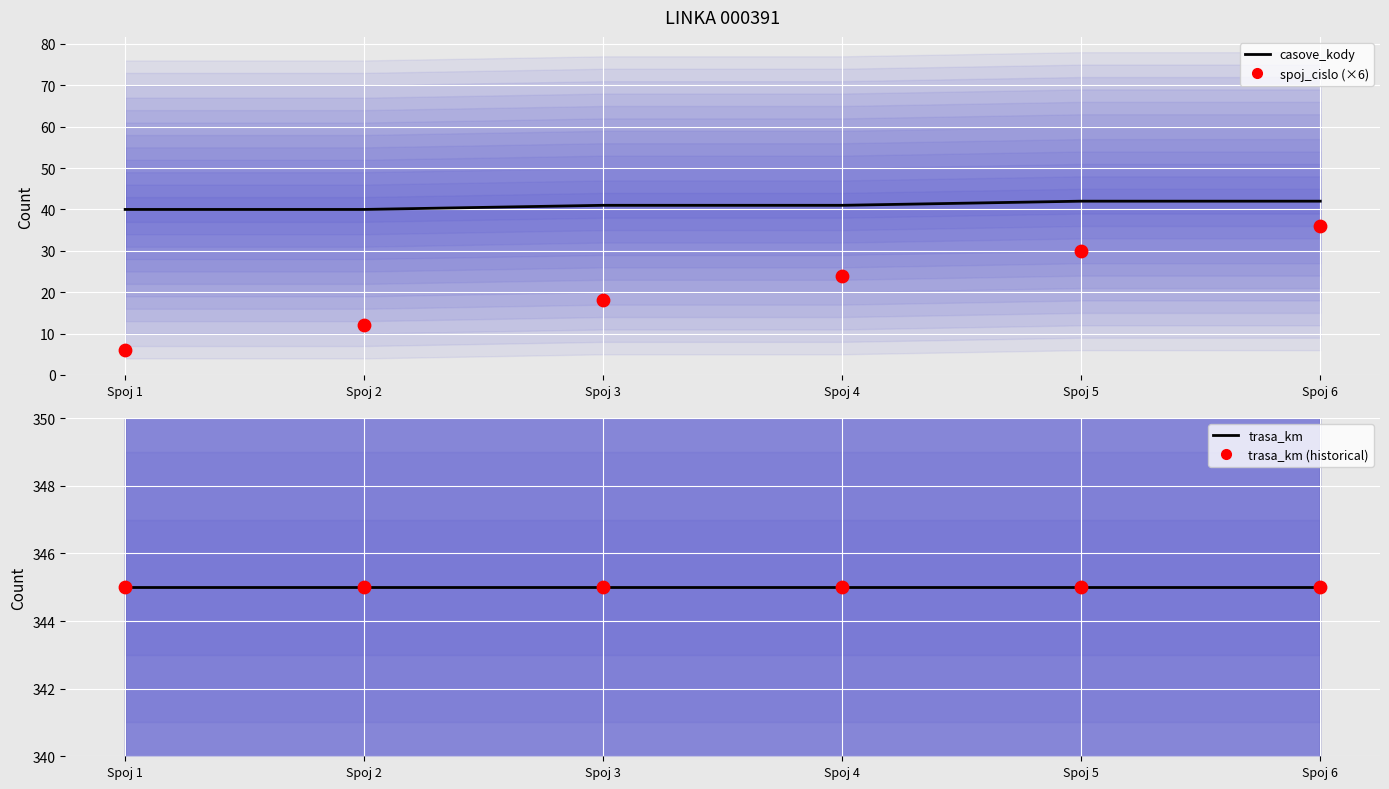

Which series has the largest total across all categories?

trasa_km